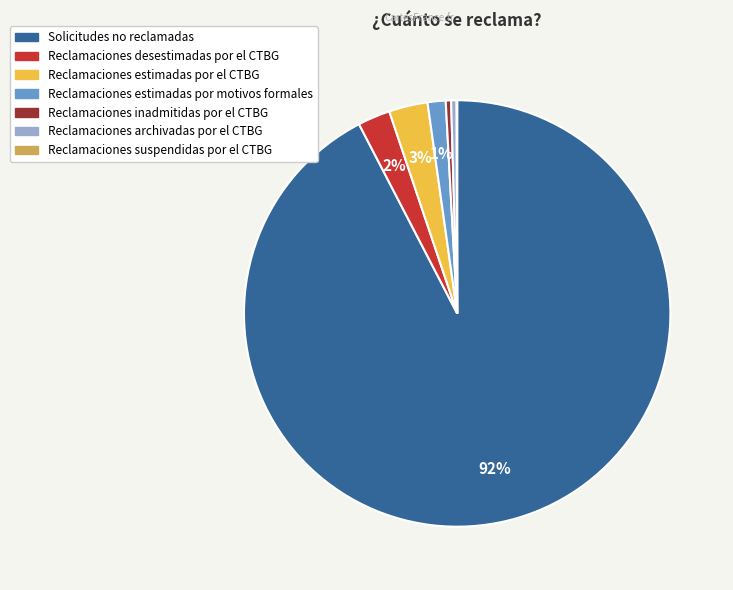

Between Reclamaciones estimadas por el CTBG and Reclamaciones archivadas por el CTBG, which is larger?

Reclamaciones estimadas por el CTBG